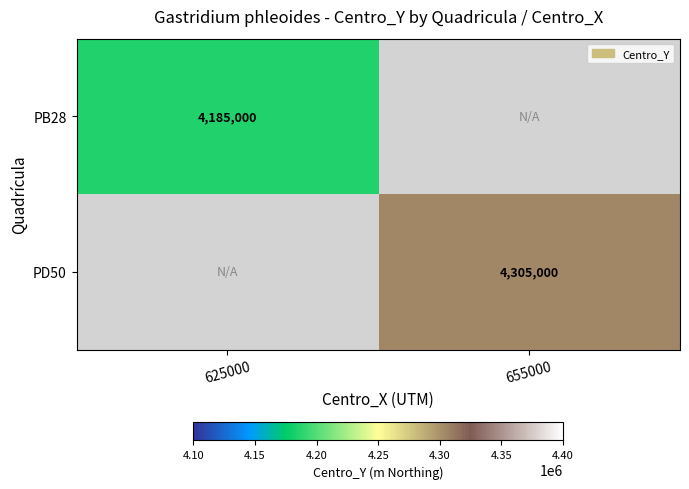

The PB28 series shows 4185000 at 625000. True or false?

True